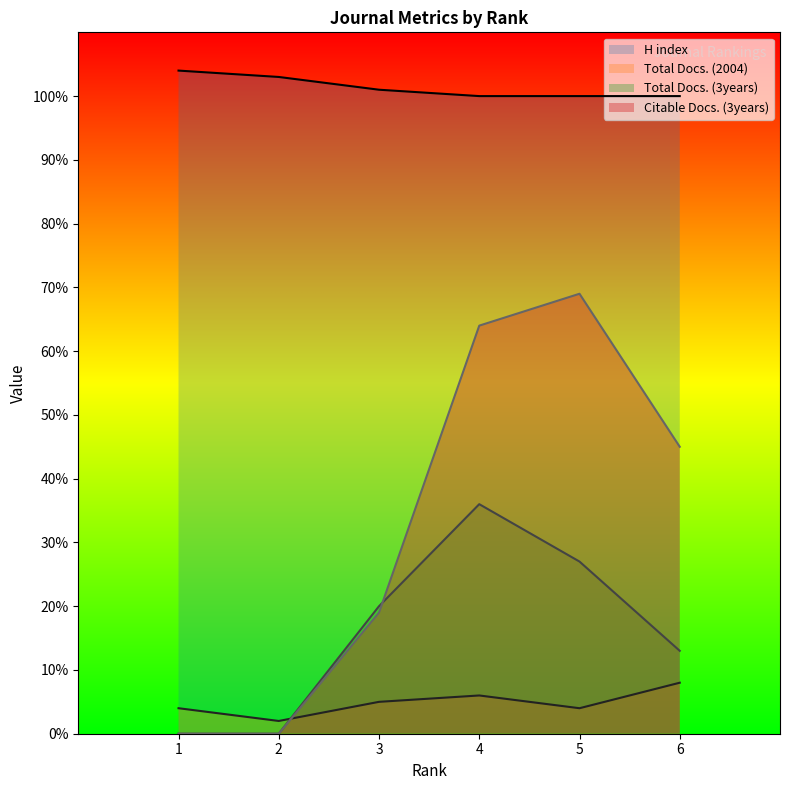

Which category has the lowest value across all series?

1